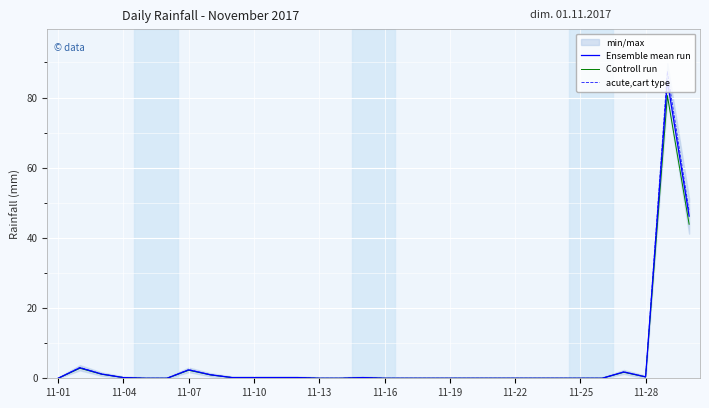

How many interior local valleys does the Ensemble mean run series have?

1